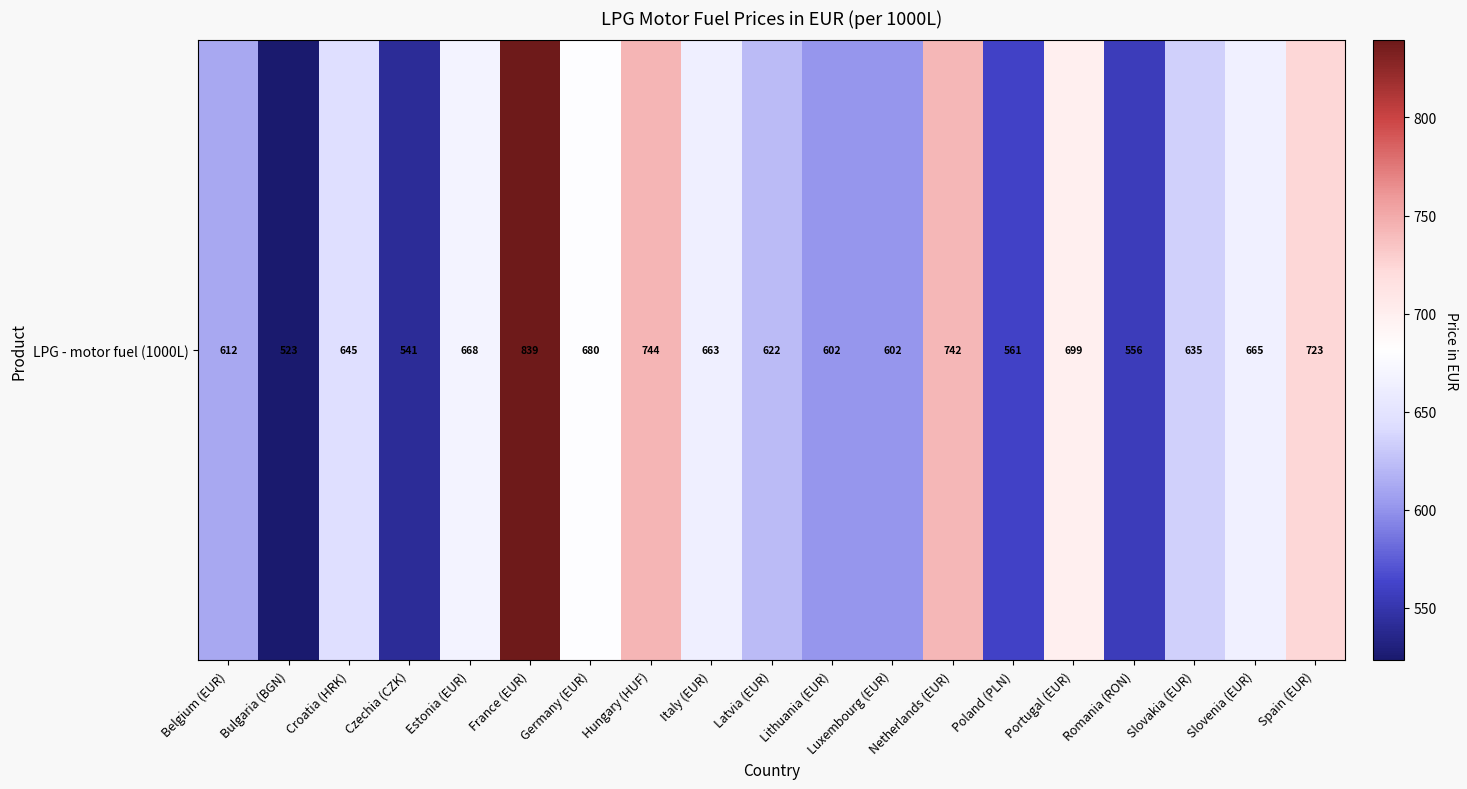

True or false: the data shows 268.3 at Bulgaria (BGN).

False